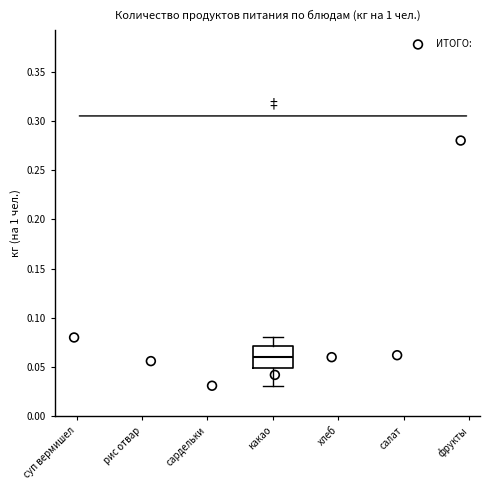

Read this box plot against the y-axis: the position of the median line, the range covered by the box, and the ends of both whiskers. The values are not printed on the chart, so give them approximately, as read against the axis.

median 0.06, box 0.05 to 0.07, whiskers 0.03 to 0.08